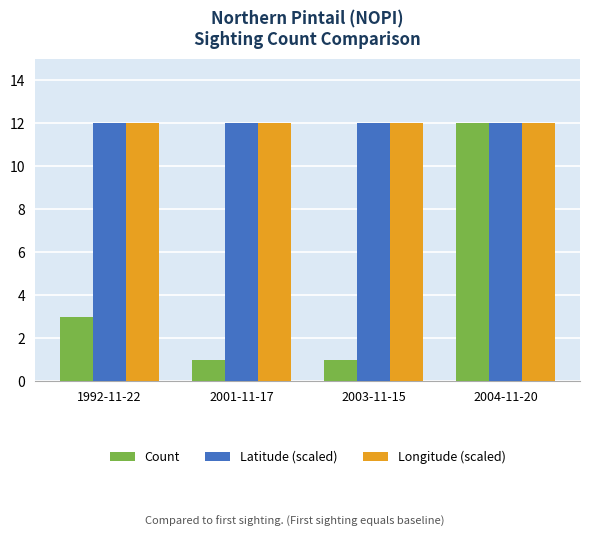

What value does the Longitude (scaled) series have at 2003-11-15?

12